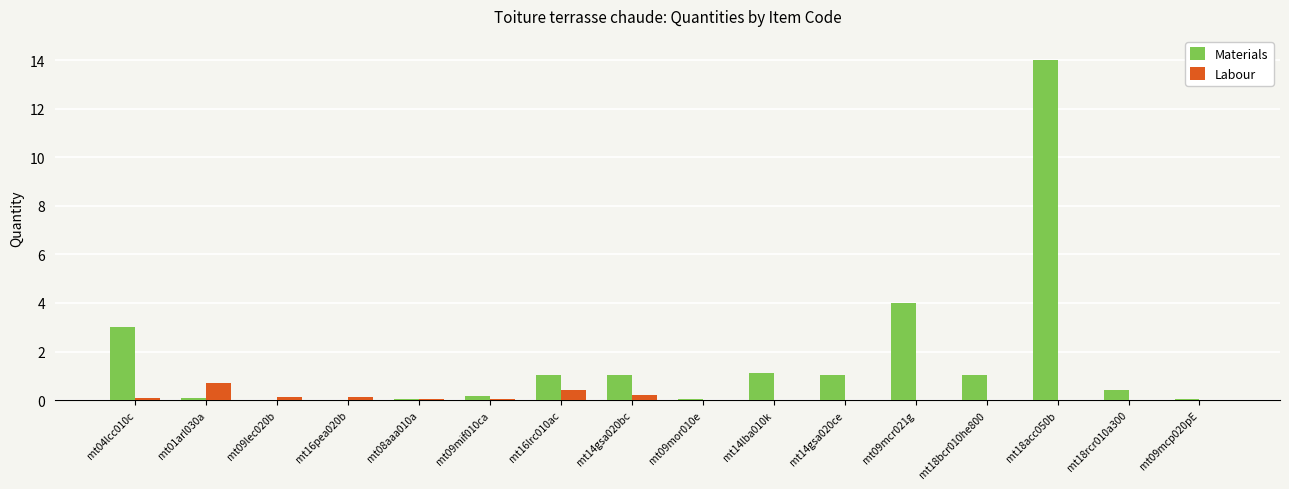

How many distinct data groups are displayed?

2